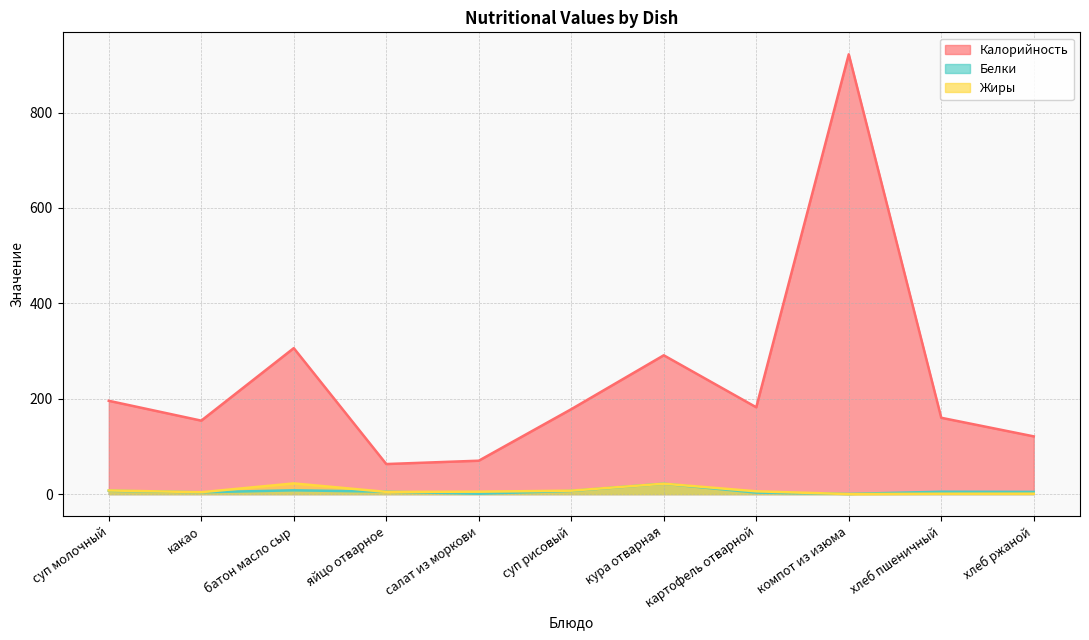

At which category is the sum across all series the highest?

компот из изюма